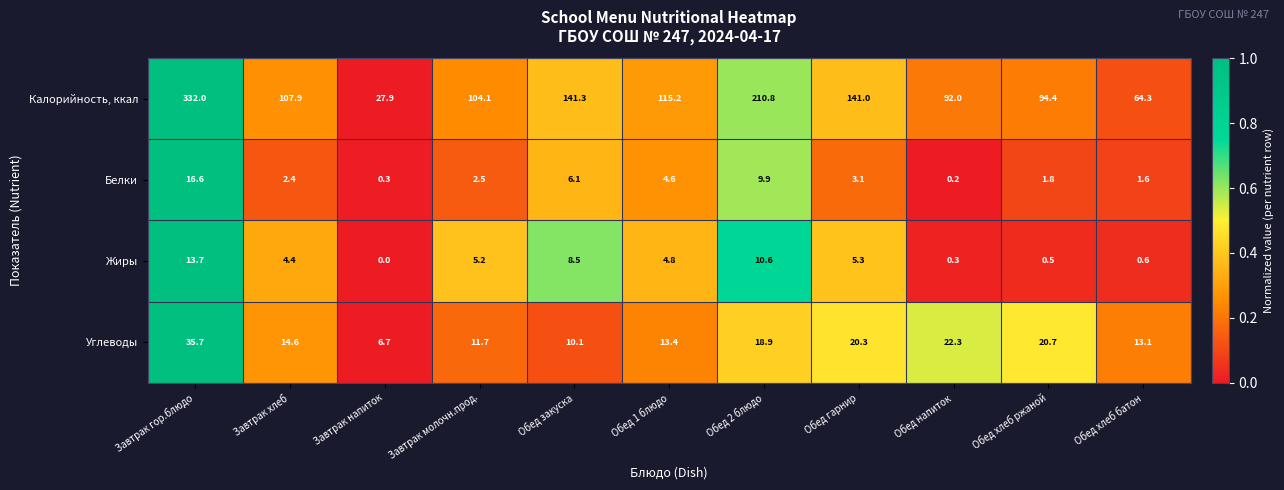

What is the average value of the Белки series?

4.5